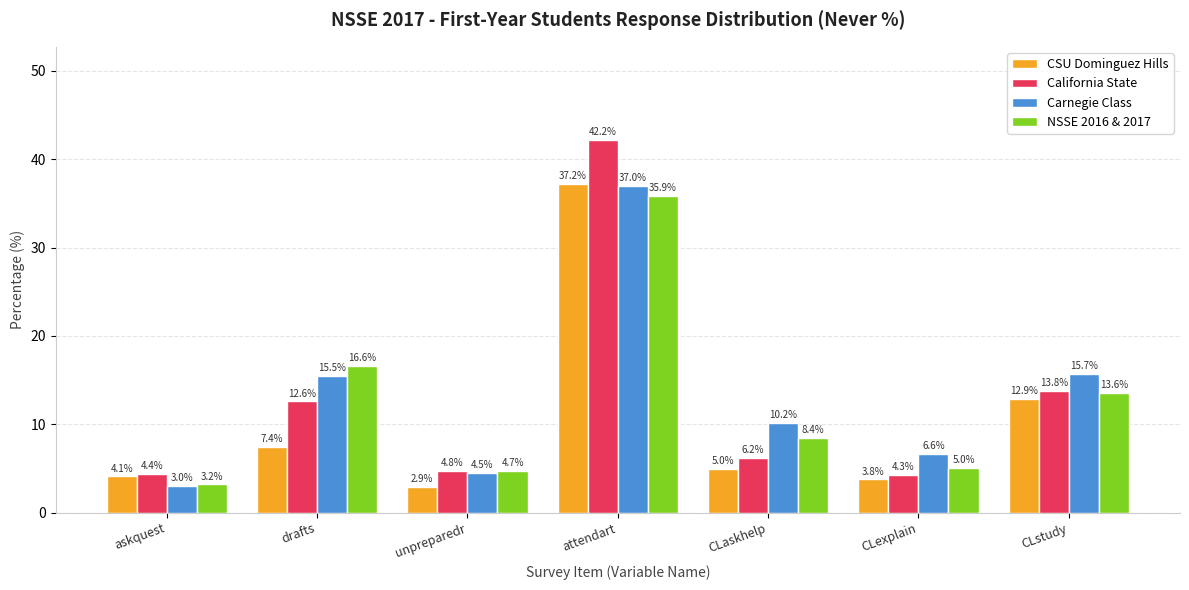

Reading left to right, list all the values displayed in this chart.

CSU Dominguez Hills: 4.1	7.4	2.9	37.2	5.0	3.8	12.9
California State: 4.4	12.6	4.8	42.2	6.2	4.3	13.8
Carnegie Class: 3.0	15.5	4.5	37.0	10.2	6.6	15.7
NSSE 2016 & 2017: 3.2	16.6	4.7	35.9	8.4	5.0	13.6